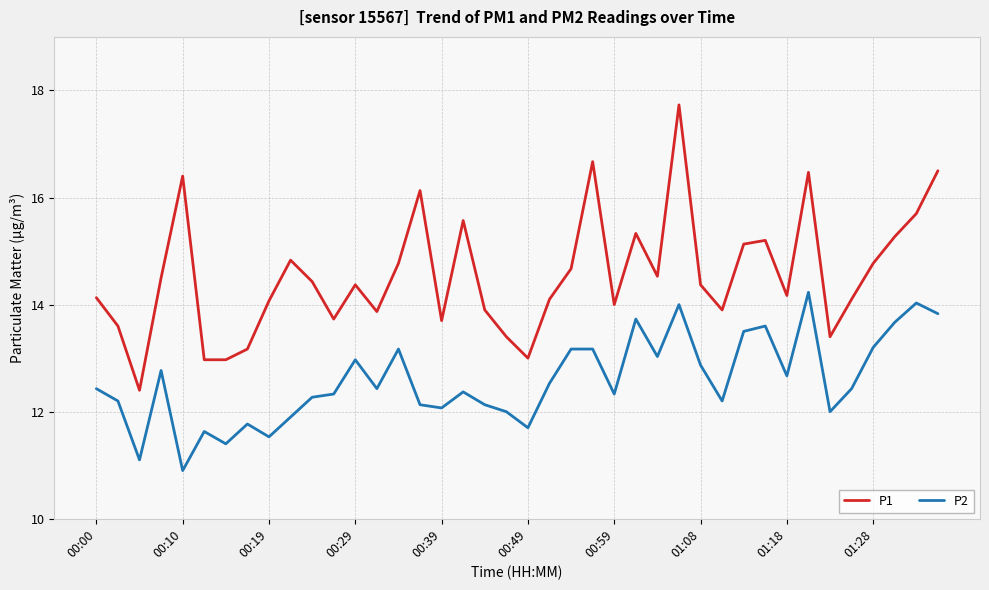

List the series in order of their peak value, highest first.

P1, P2